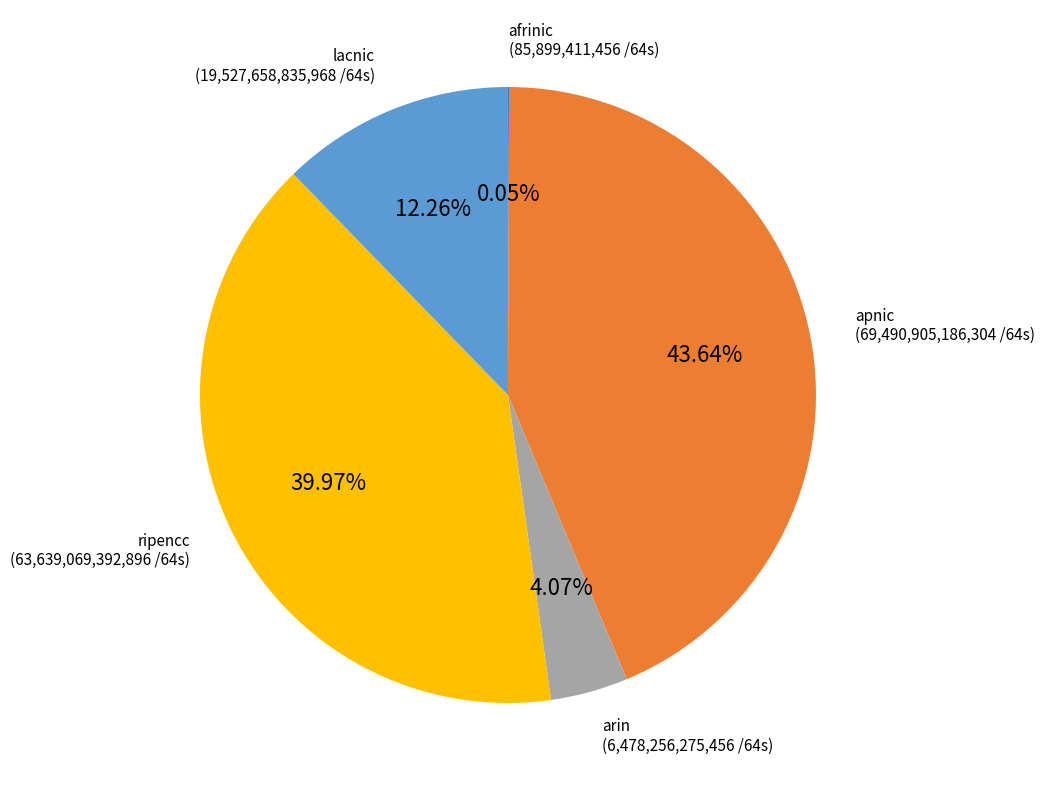

Is there any slice that represents more than half of the pie?

No